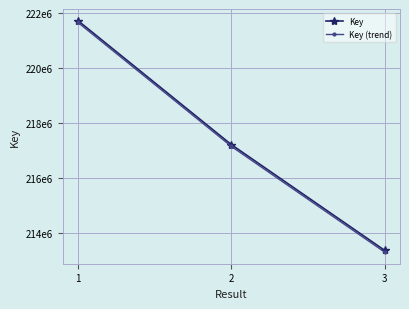

Rank the series by their maximum value, from highest to lowest.

Key, Key (trend)